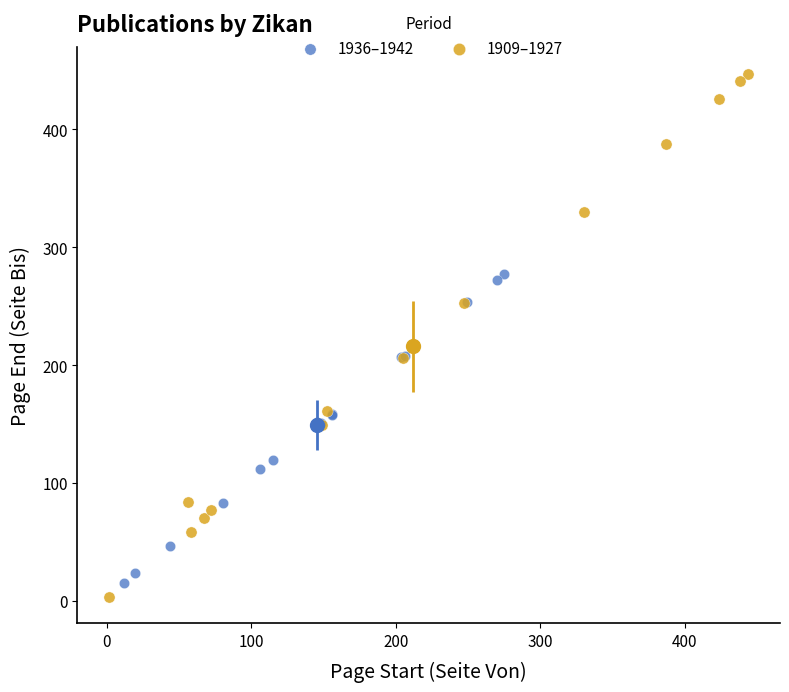

Which series contains the highest Y value?

1909–1927